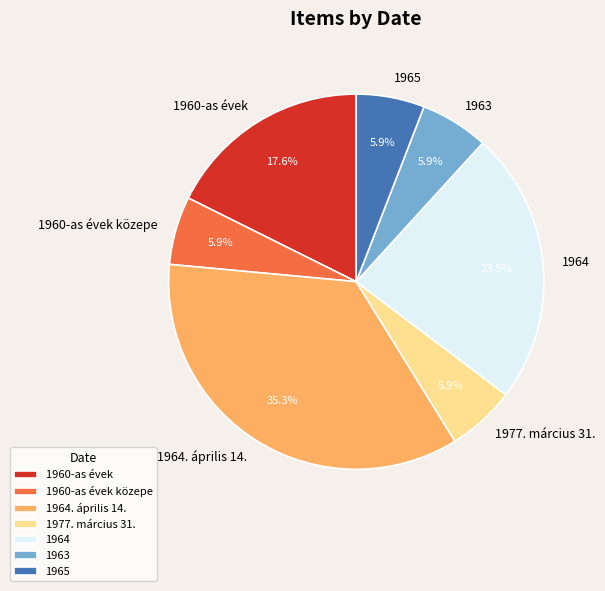

What is the ratio of the value at 1960-as évek to the value at 1963?

3.0